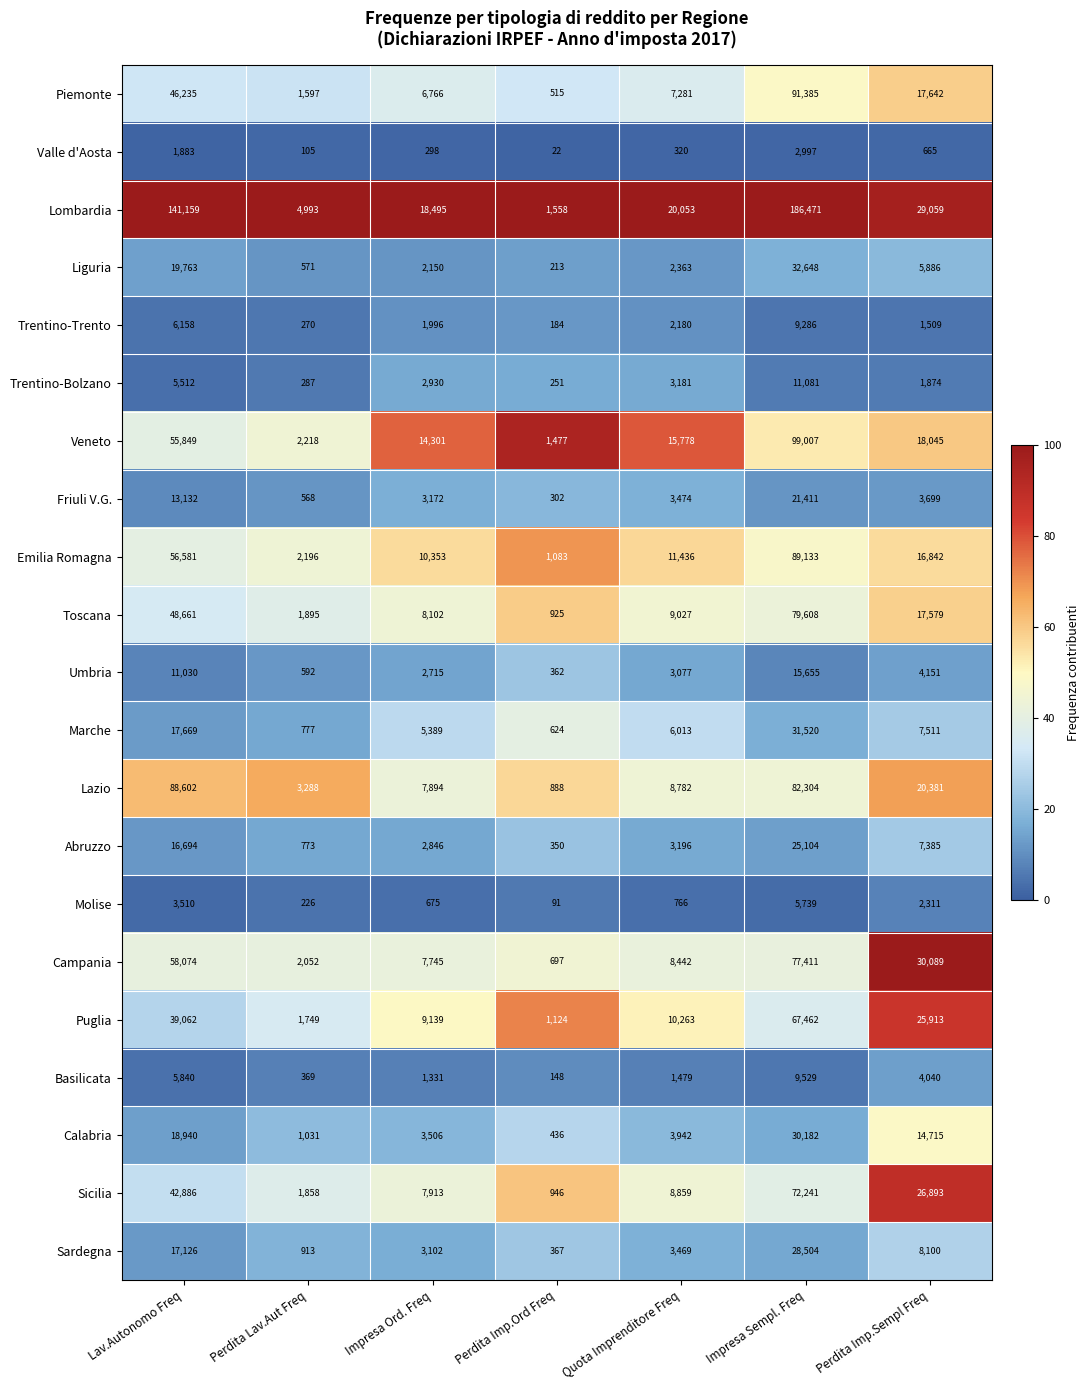

How many categories are shown in the chart?

7